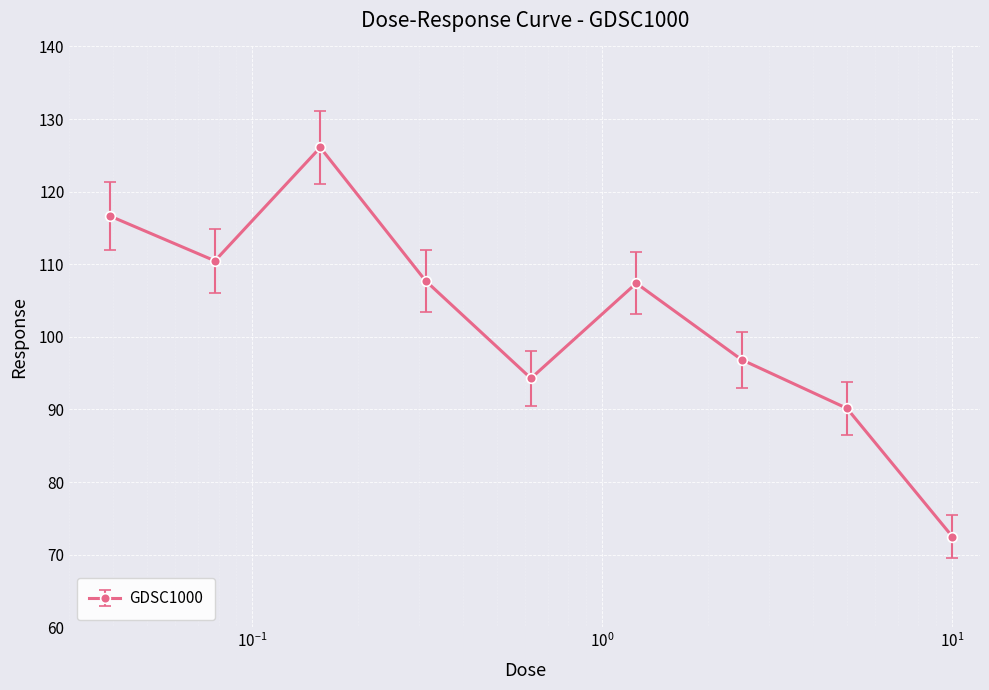

What is the sum of all values?

922.1